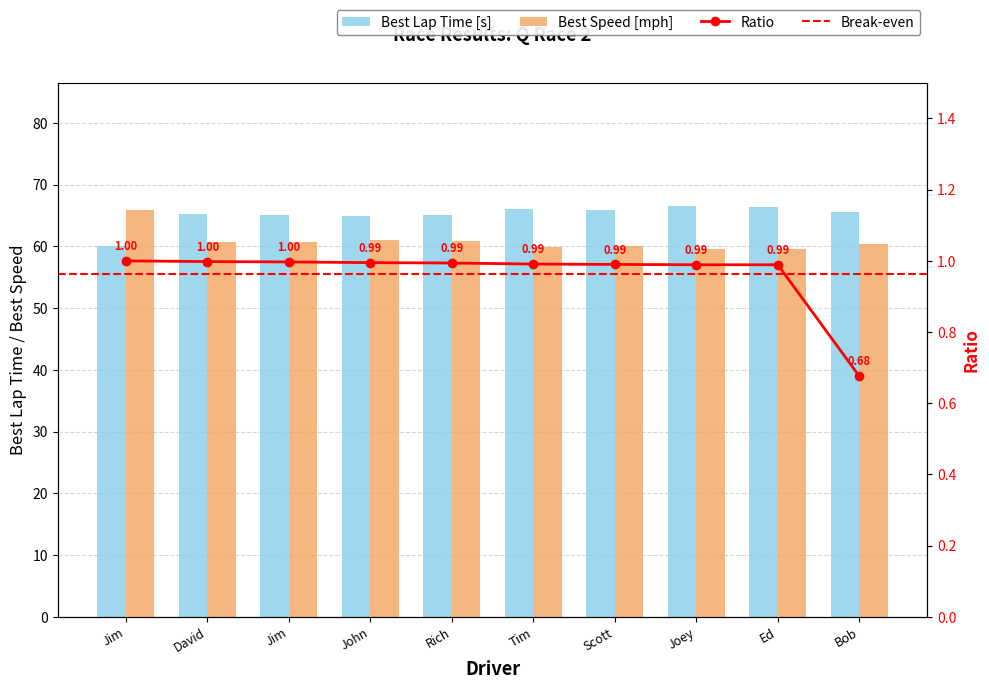

The value of Best Lap time at Rich is 65.1. True or false?

True